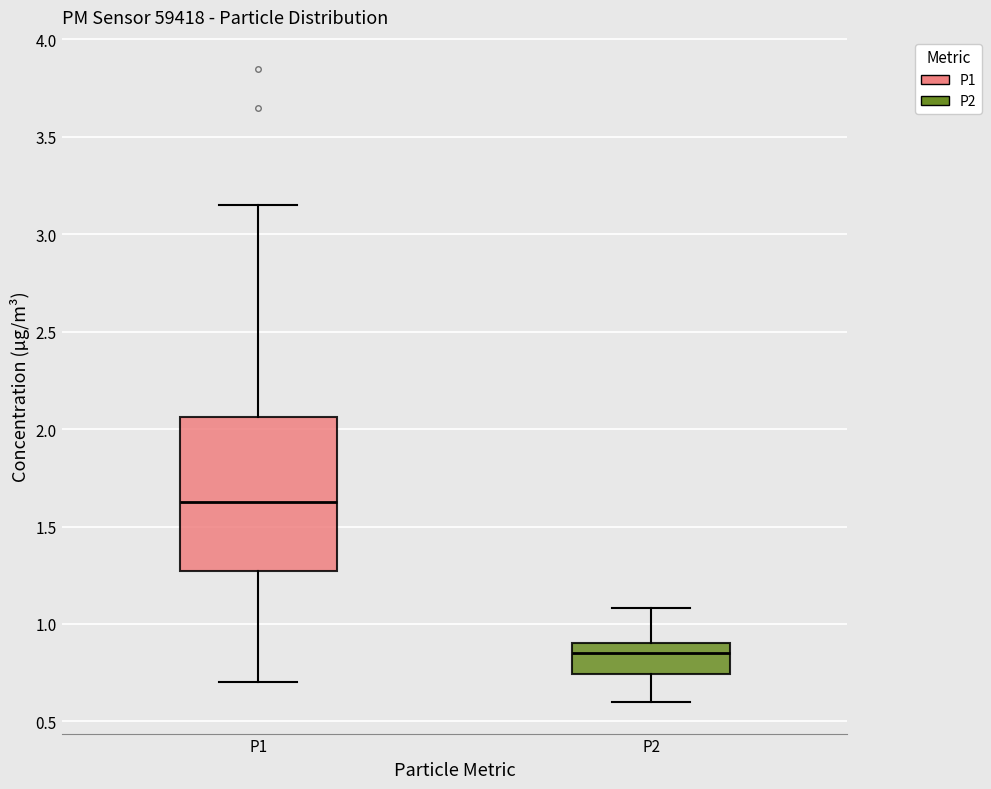

Where does the lower whisker of the box for P2 end on the y-axis? The values are not printed on the chart, so give them approximately, as read against the axis.

0.60